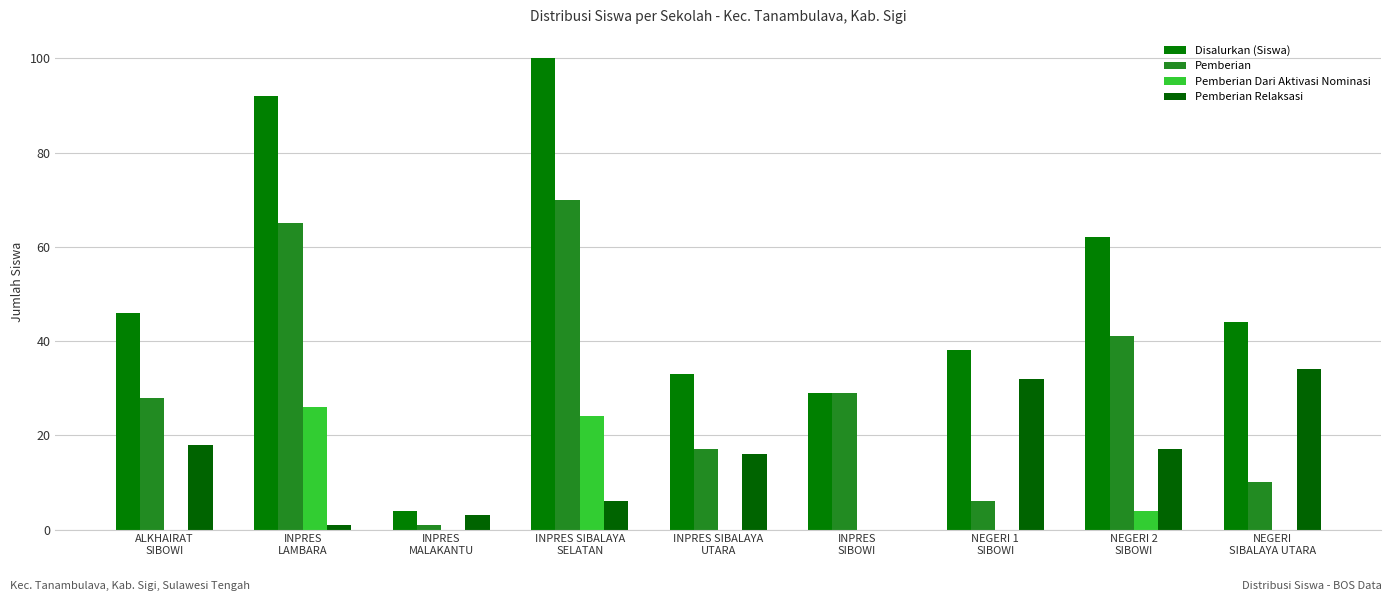

List the series in order of their overall mean, lowest first.

Pemberian Dari Aktivasi Nominasi, Pemberian Relaksasi, Pemberian, Disalurkan (Siswa)